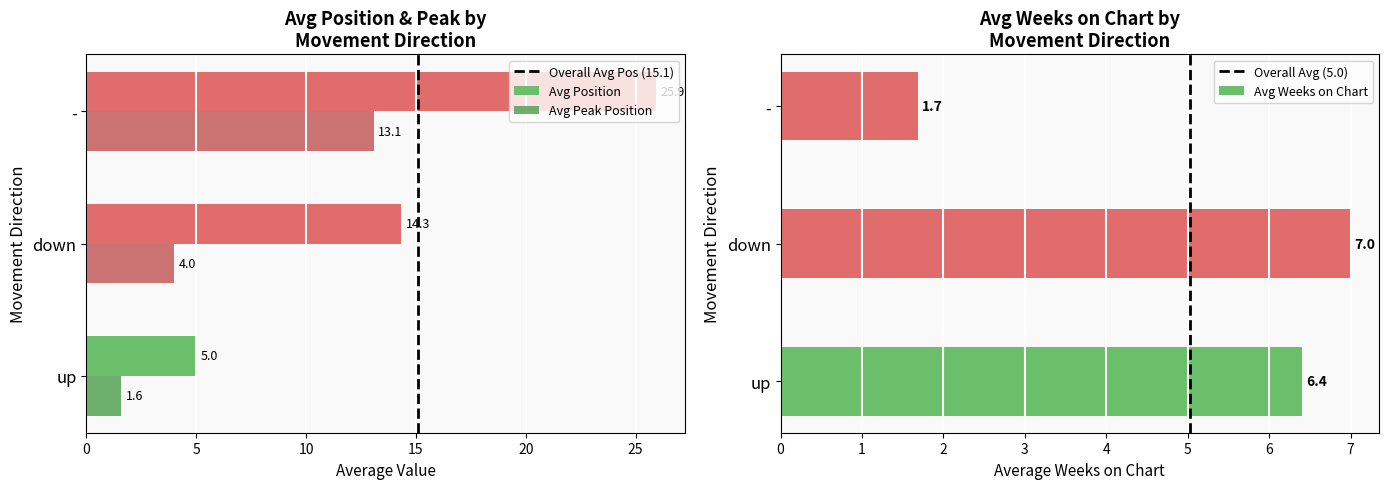

Where is avg_weeks nearest to the value 15?

down